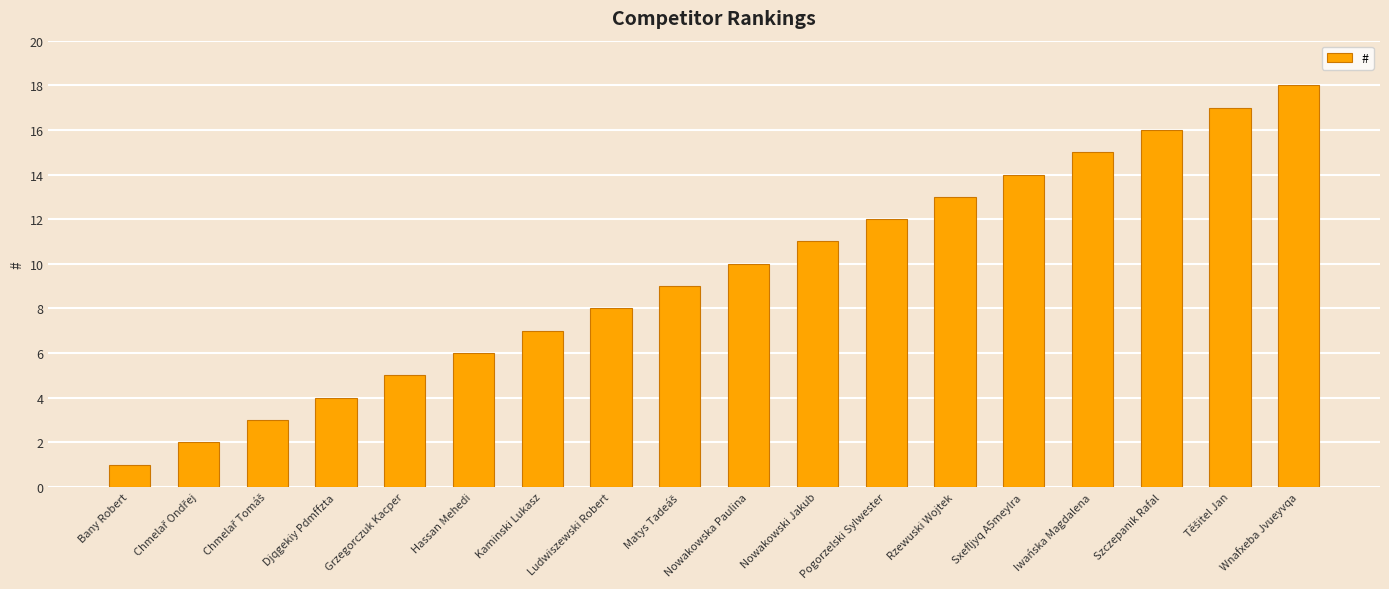

Reading right to left, extract all data points from this chart.

18	17	16	15	14	13	12	11	10	9	8	7	6	5	4	3	2	1